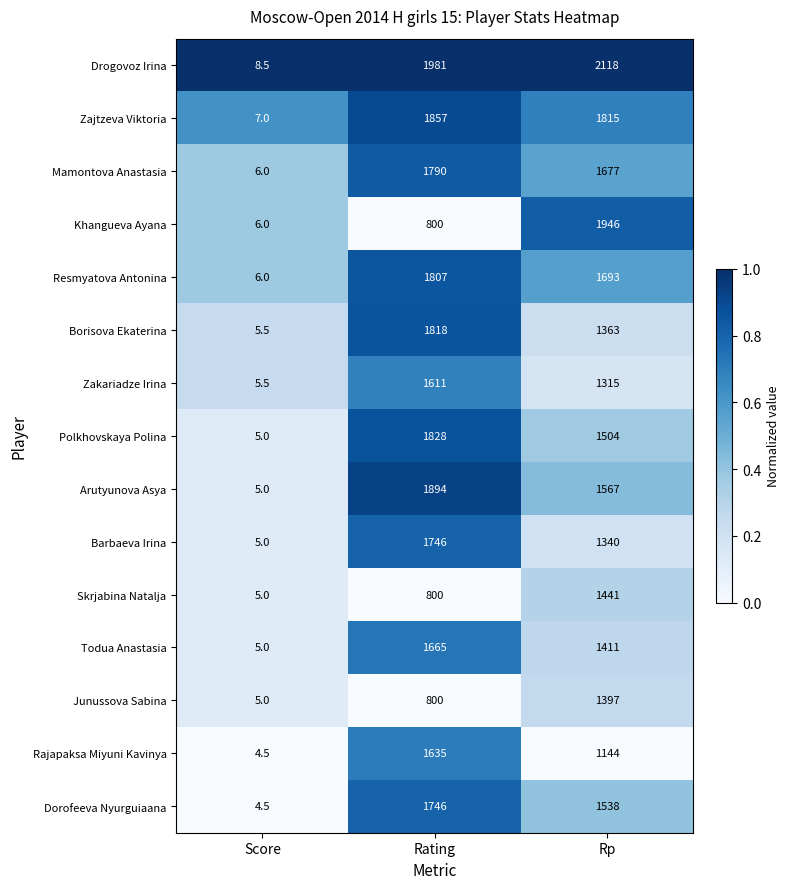

At which category is the sum across all series the highest?

Rating